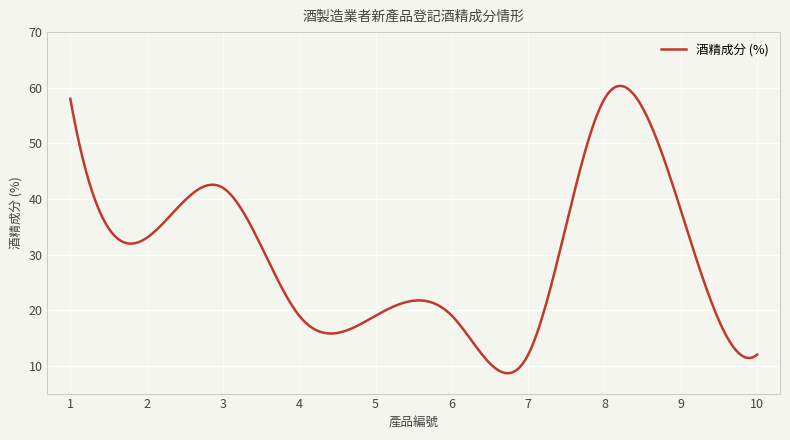

What is the maximum value shown in the chart?

60.3